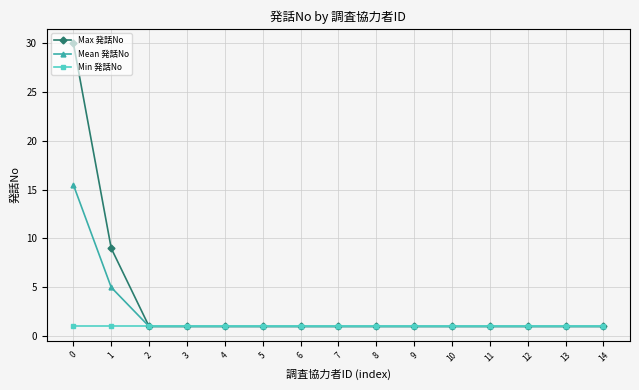

Is it true that Max 発話No equals 1.0 at 5?

True